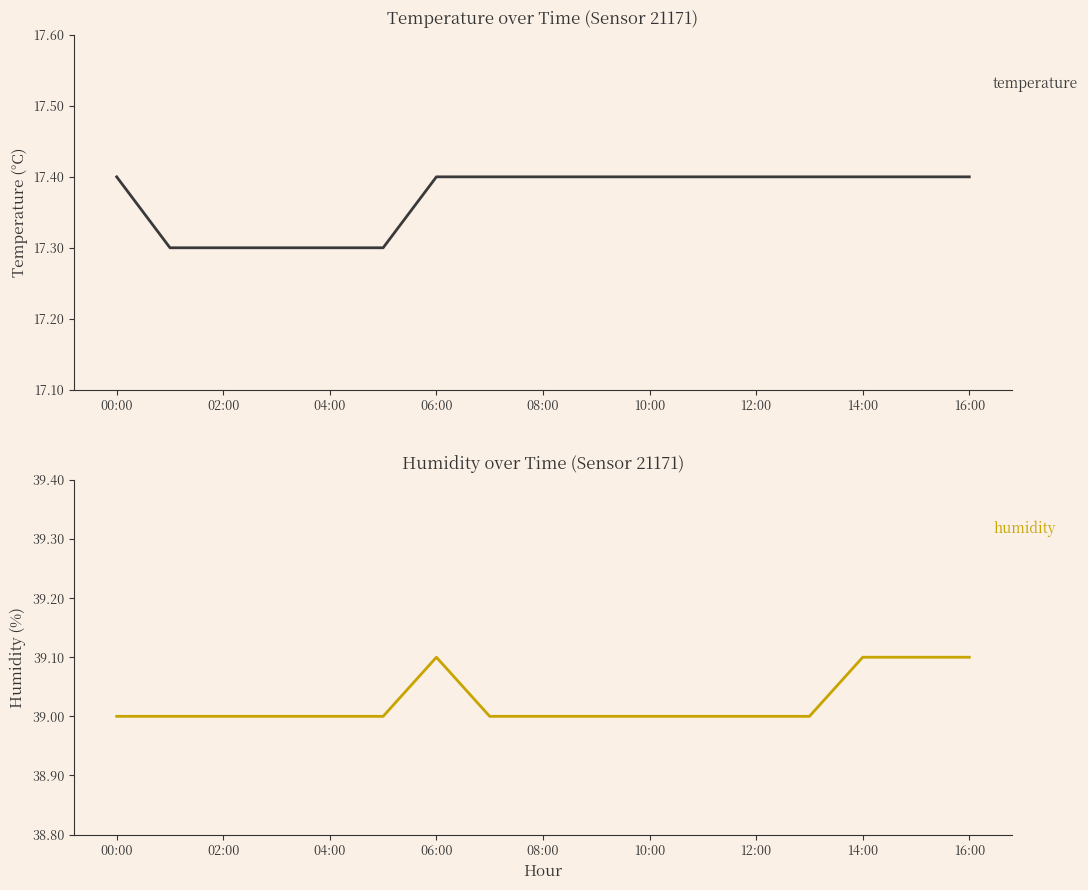

True or false: humidity has a value of 39.0 at 02:00.

True